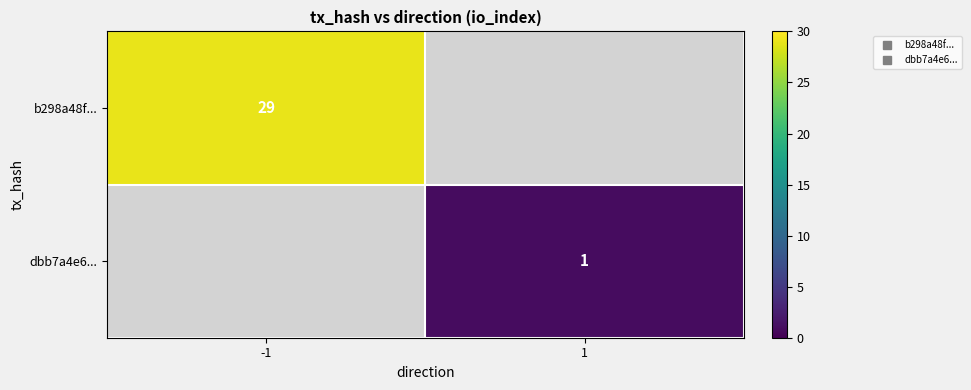

What is the greatest value displayed?

29.0